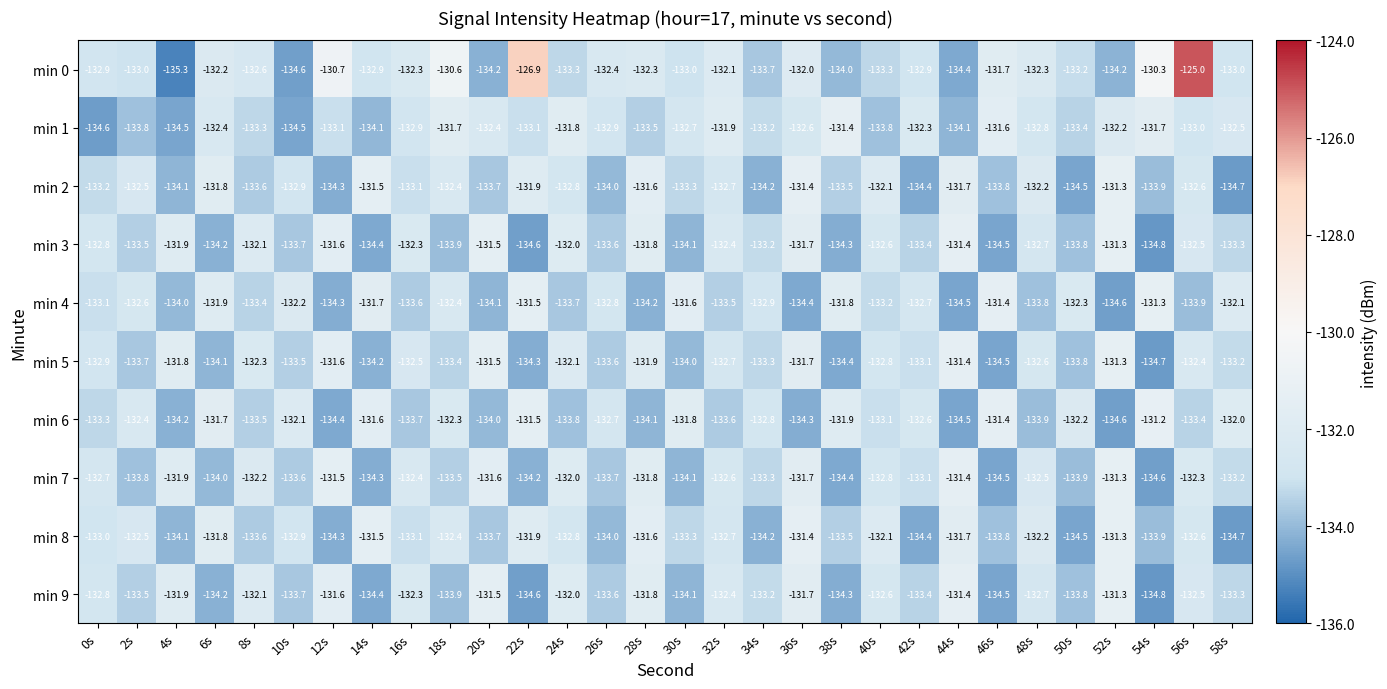

Count the number of categories in the chart.

30